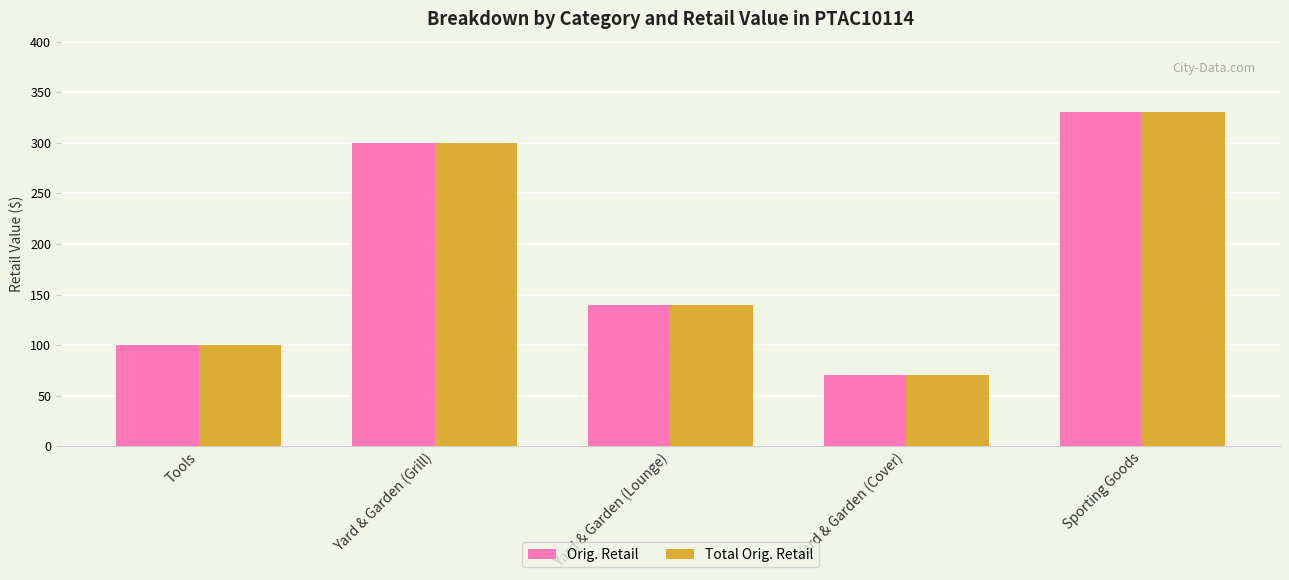

Where is Total Orig. Retail nearest to the value 199?

Yard & Garden (Lounge)